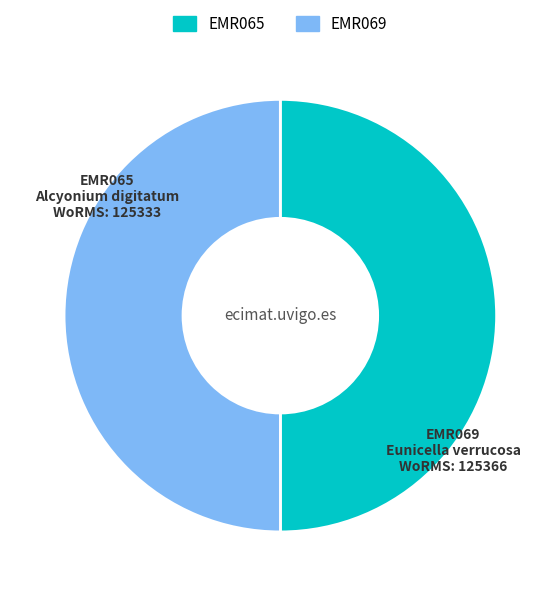

The EMR065 slice represents 50% of the pie. True or false?

True